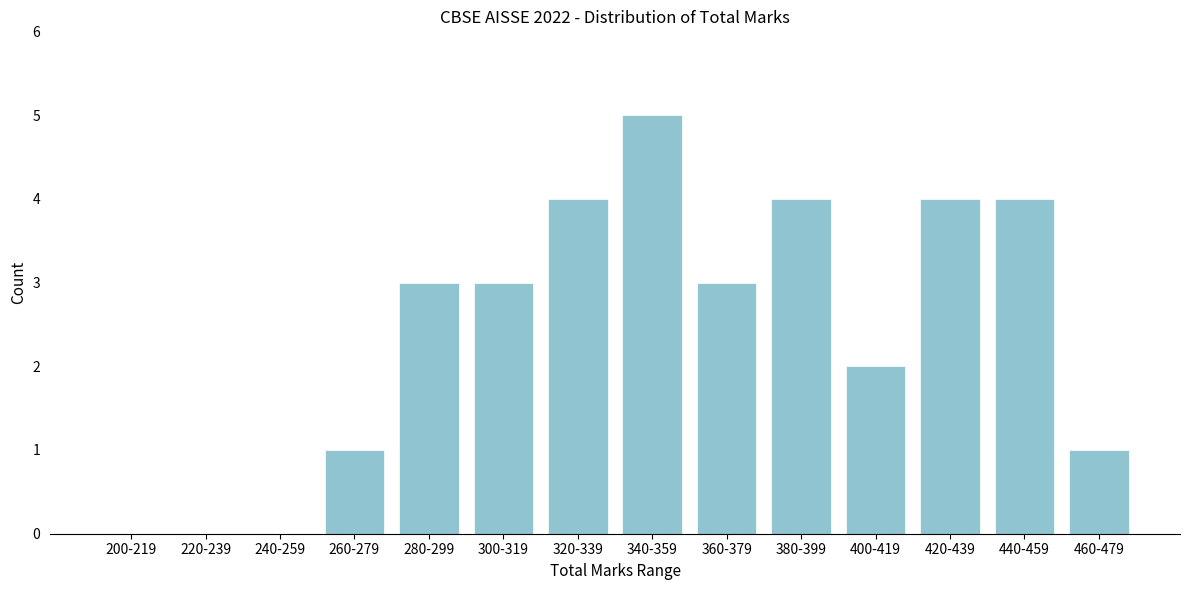

Reading left to right, what are all the values shown in this chart?

200-219=0	220-239=0	240-259=0	260-279=1	280-299=3	300-319=3	320-339=4	340-359=5	360-379=3	380-399=4	400-419=2	420-439=4	440-459=4	460-479=1